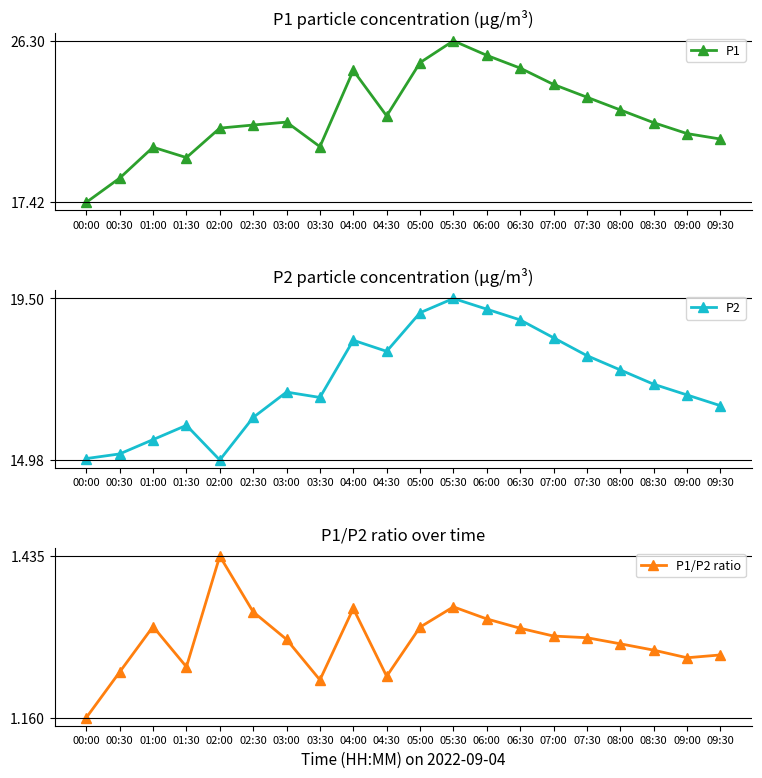

What is the difference between the highest and lowest values at 06:00?

24.2